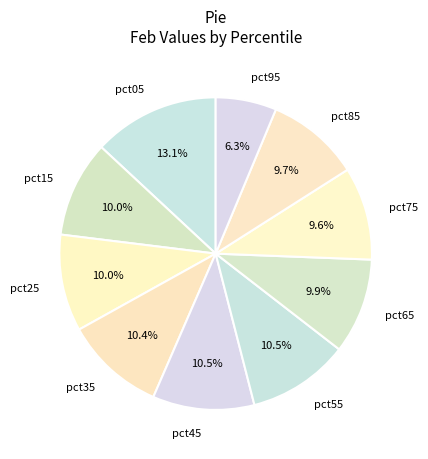

What is the total percentage of pct15 and pct35?

20.4%